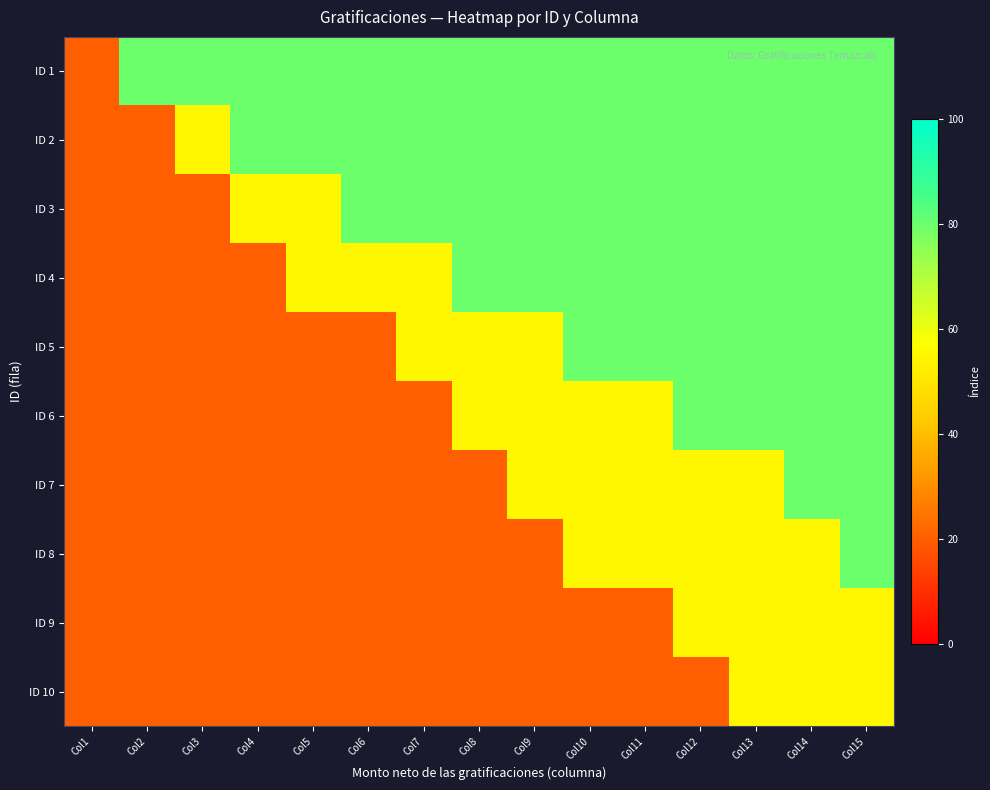

Between Col11 and Col8, which is larger?

Col11